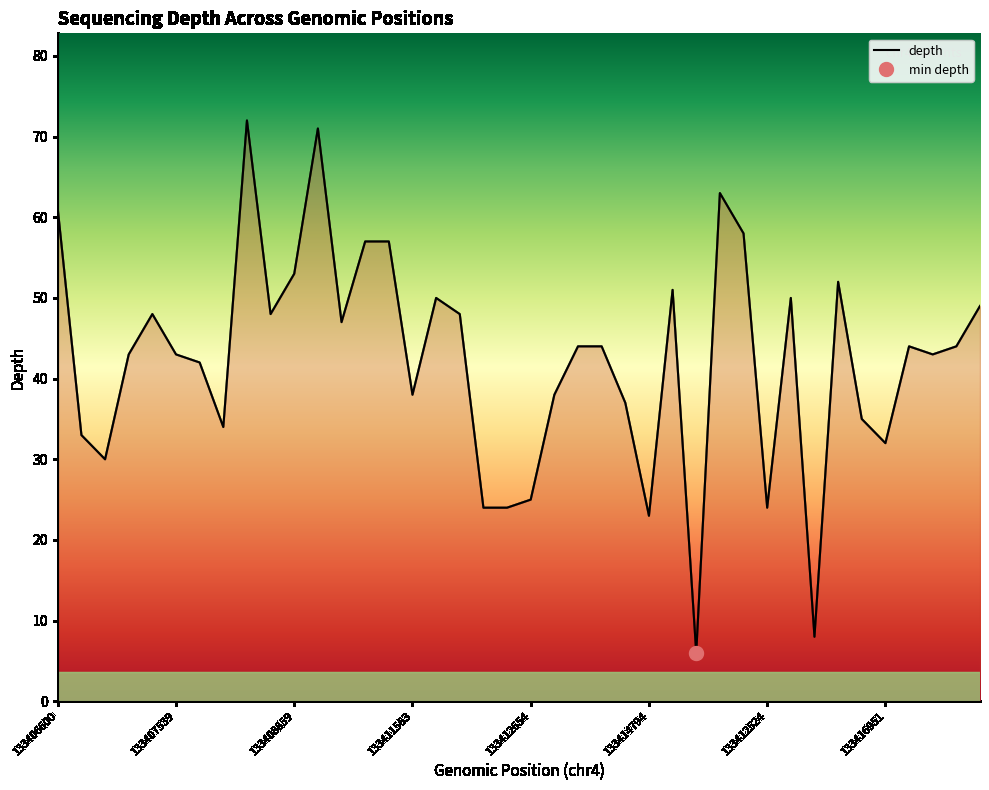

What is the minimum value for depth?

6